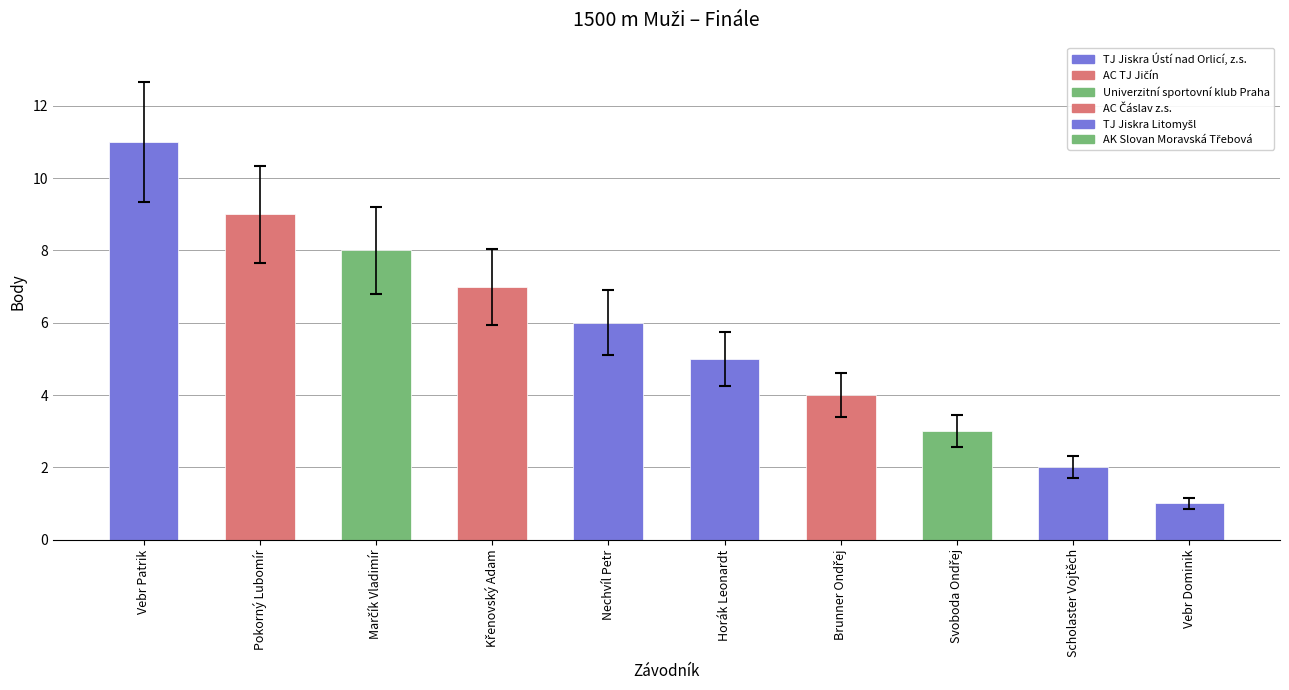

The chart shows a value of 2.6 at Scholaster Vojtěch. True or false?

False